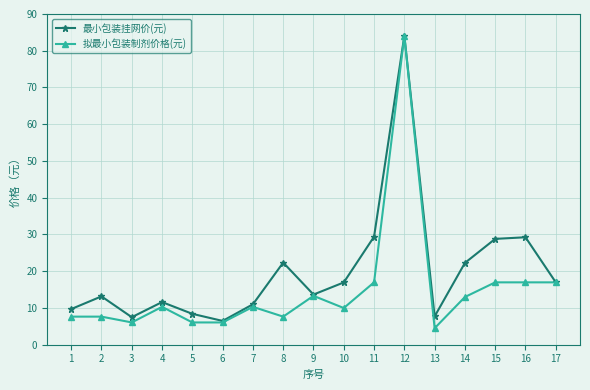

What is the maximum value for 最小包装挂网价(元)?

84.1